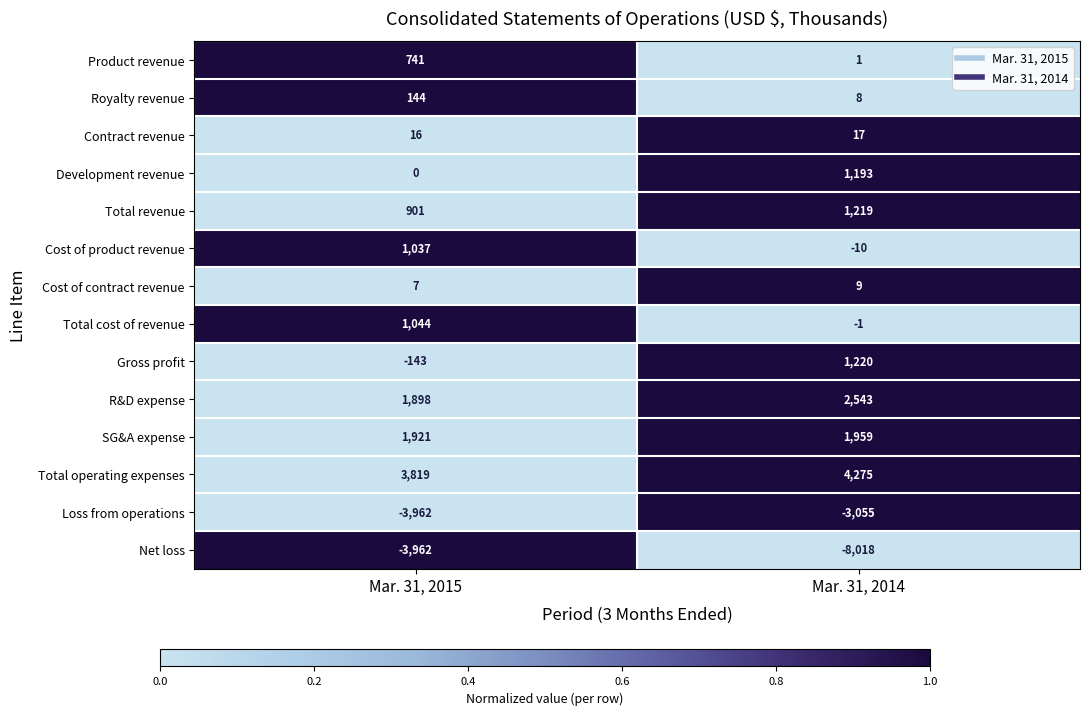

At which category is the sum across all series the highest?

Mar. 31, 2015